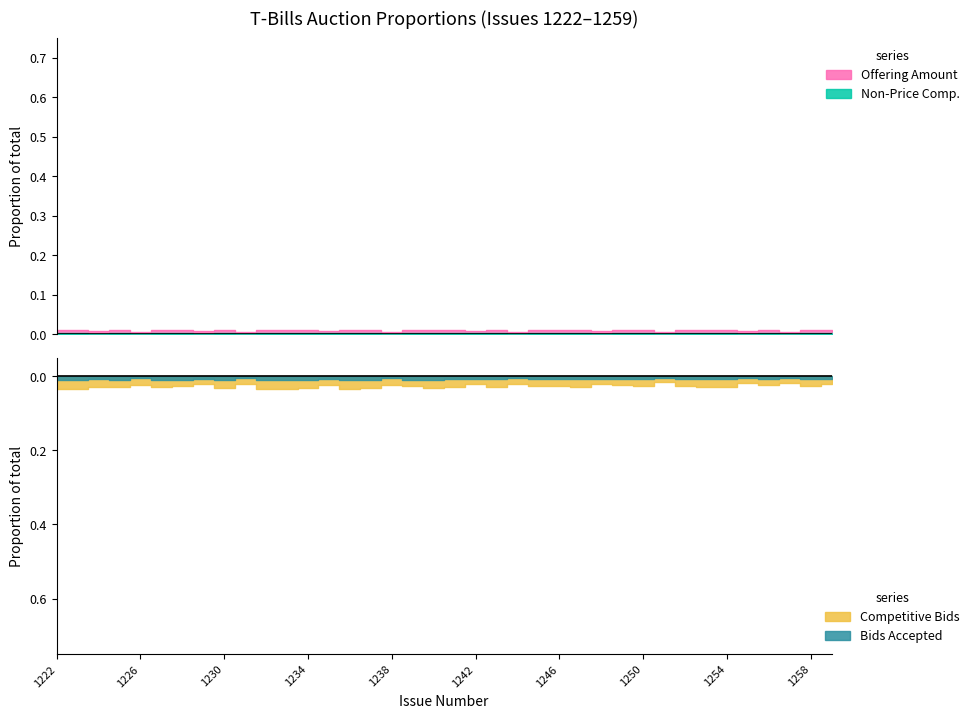

The value of Bids Accepted at 1238 is 1413.9. True or false?

False